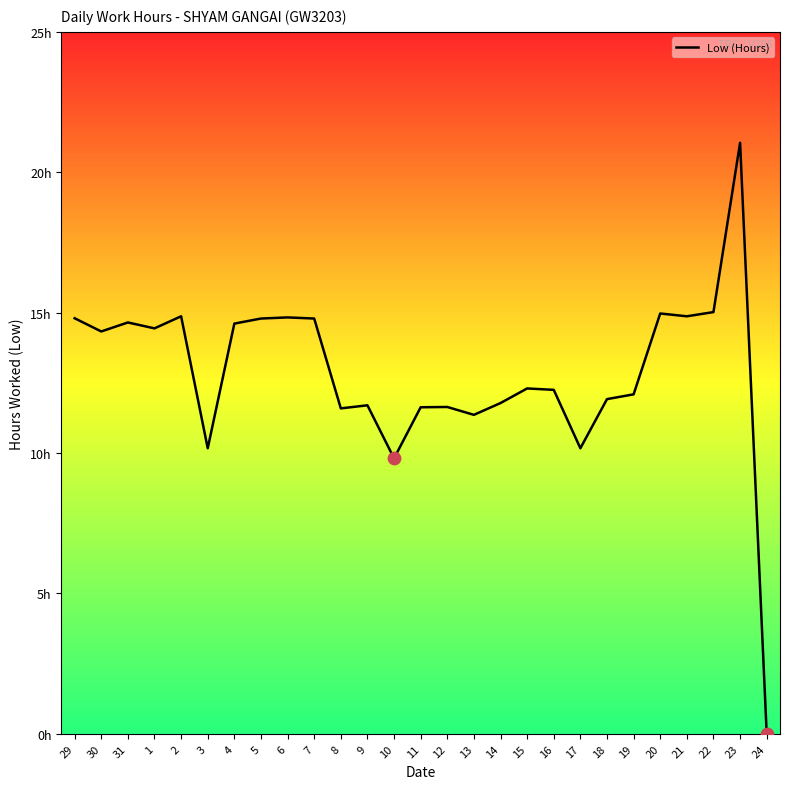

What is the change in value from 12 to 18?

+0.3